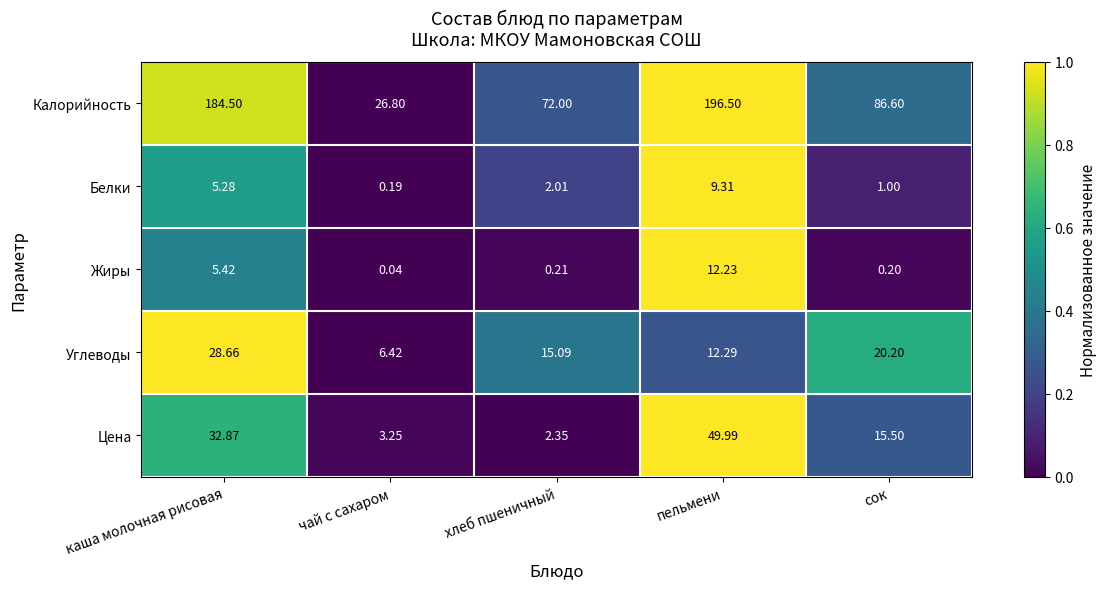

Which series changed the most between чай с сахаром and хлеб пшеничный?

Калорийность